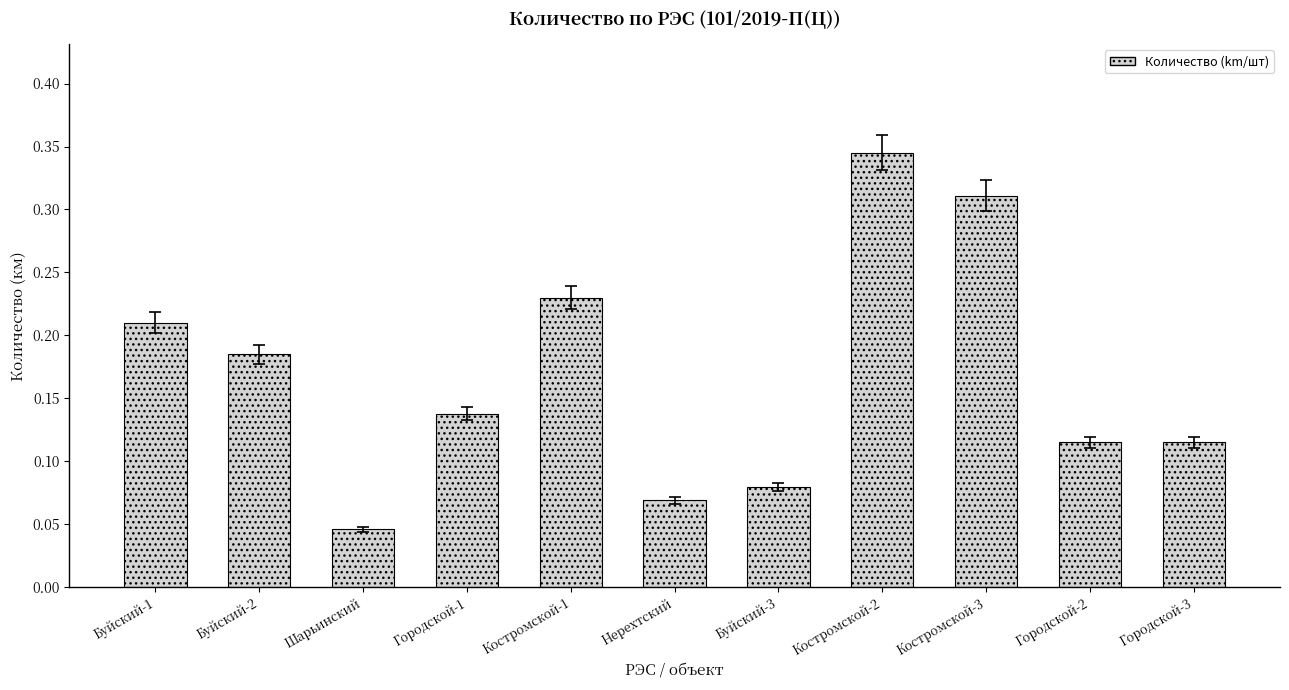

How many values are between 0 and 1?

11